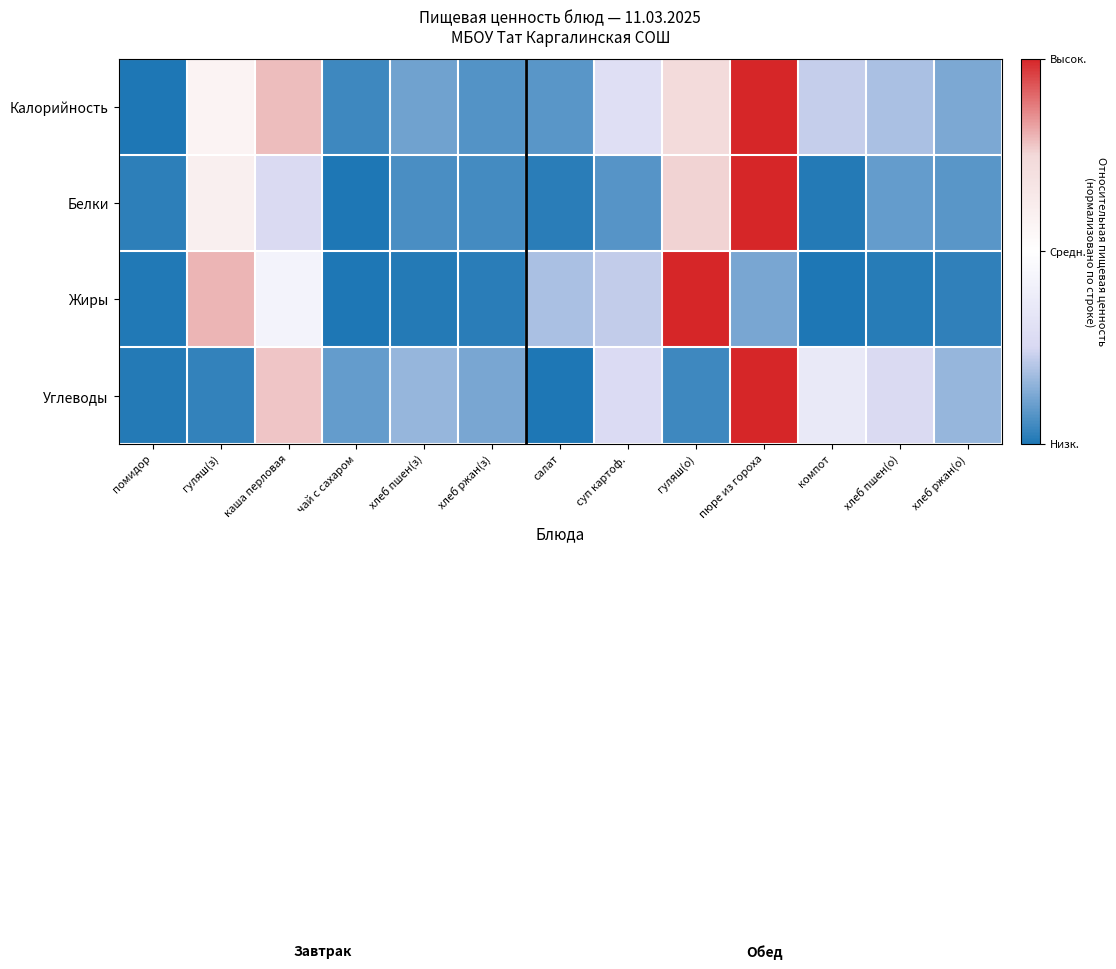

How many data points does each series have?

13